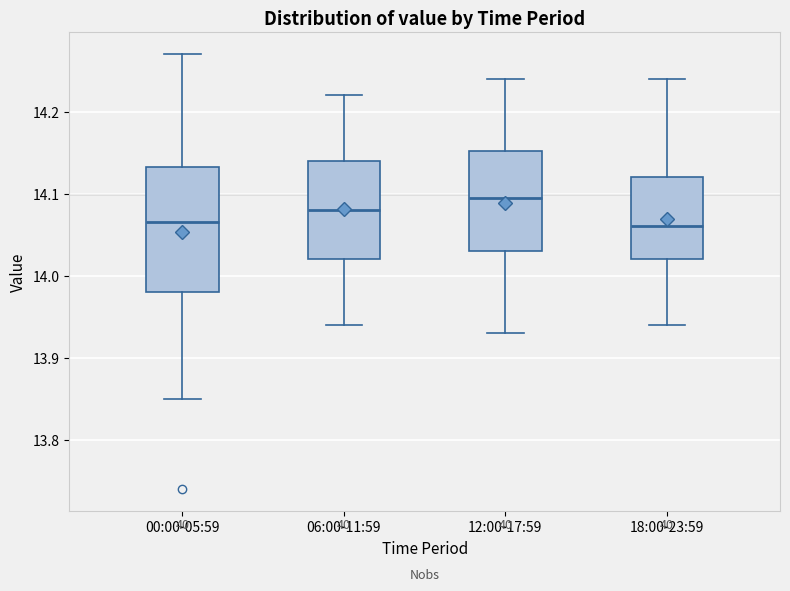

Which box has the highest median line?

12:00-17:59